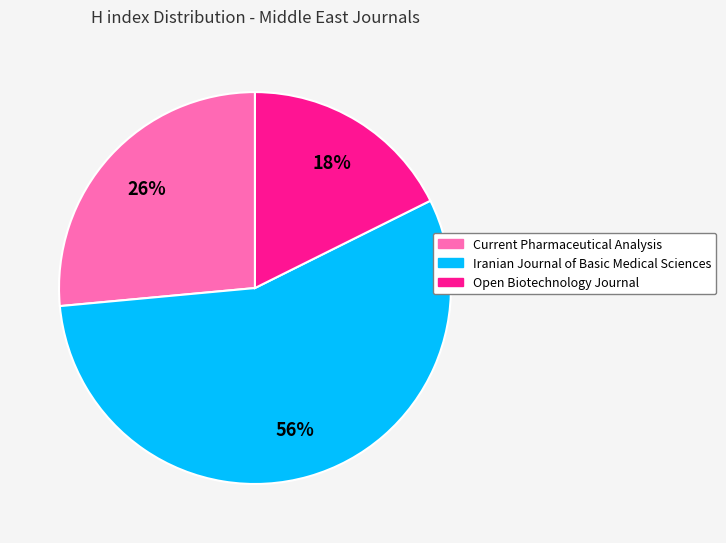

Combined, do Current Pharmaceutical Analysis and Iranian Journal of Basic Medical Sciences account for over 50%?

Yes